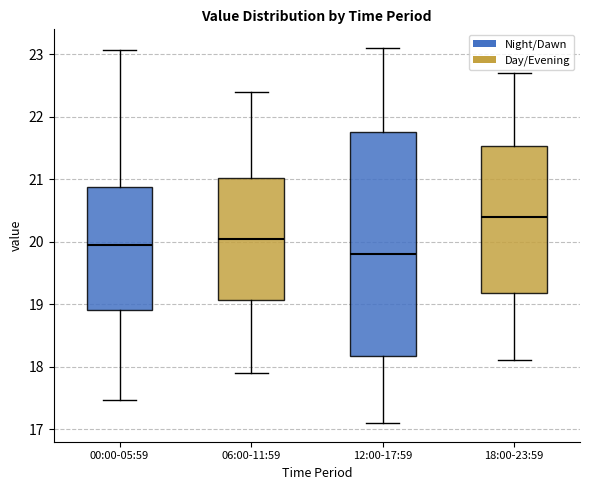

Reading left to right, transcribe this box plot: for each box, give where its median line is, the range the box spans, and where its two whiskers end, as read against the y-axis. The values are not printed on the chart, so give them approximately, as read against the axis.

00:00-05:59: median 20.0, box 18.9 to 20.9, whiskers 17.5 to 23.1
06:00-11:59: median 20.1, box 19.1 to 21.0, whiskers 17.9 to 22.4
12:00-17:59: median 19.8, box 18.2 to 21.8, whiskers 17.1 to 23.1
18:00-23:59: median 20.4, box 19.2 to 21.5, whiskers 18.1 to 22.7